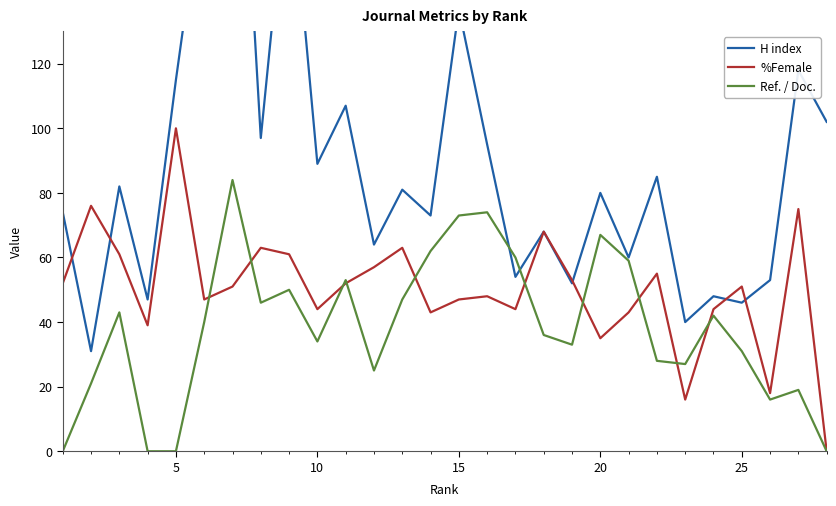

Which series has the largest range (max minus min)?

H index